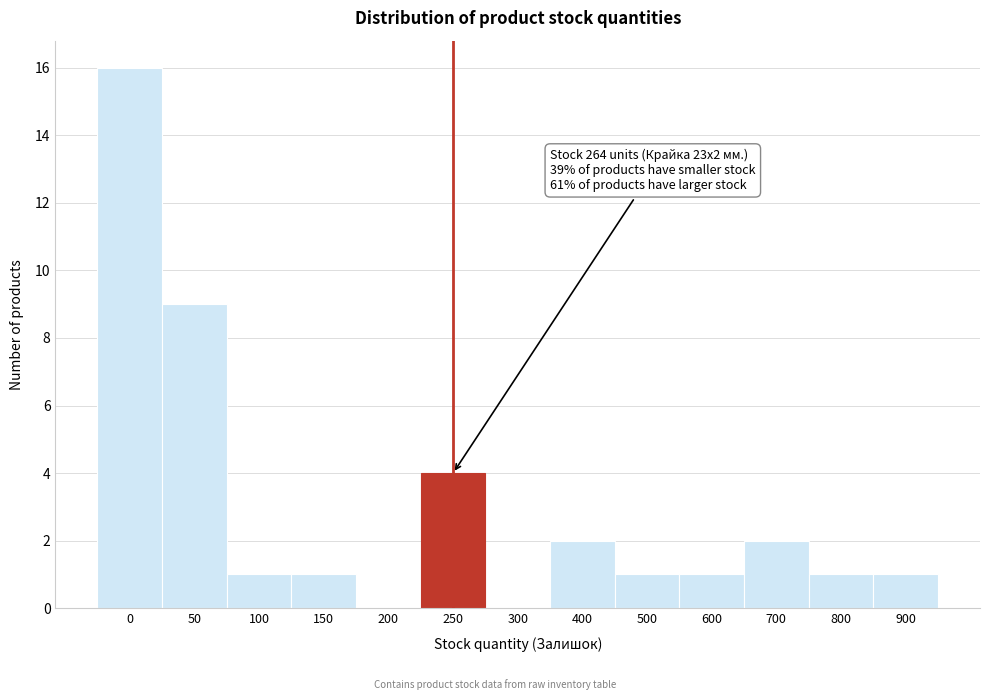

Reading left to right, what are all the values shown in this chart?

0=16	50=9	100=1	150=1	200=0	250=4	300=0	400=2	500=1	600=1	700=2	800=1	900=1